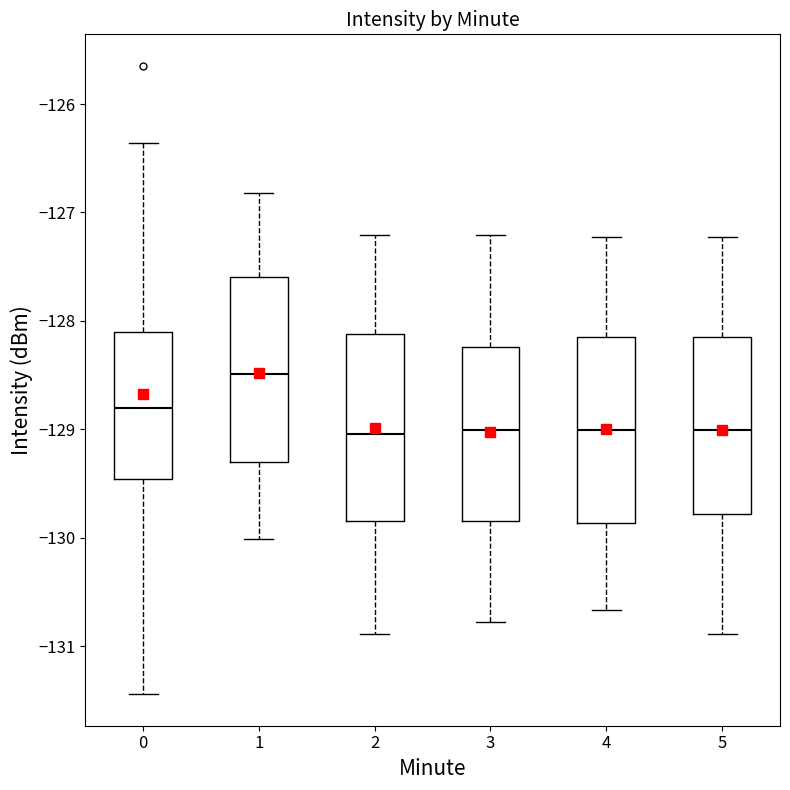

Where does the lower whisker of the box at x = 3 end on the y-axis? The values are not printed on the chart, so give them approximately, as read against the axis.

-130.8